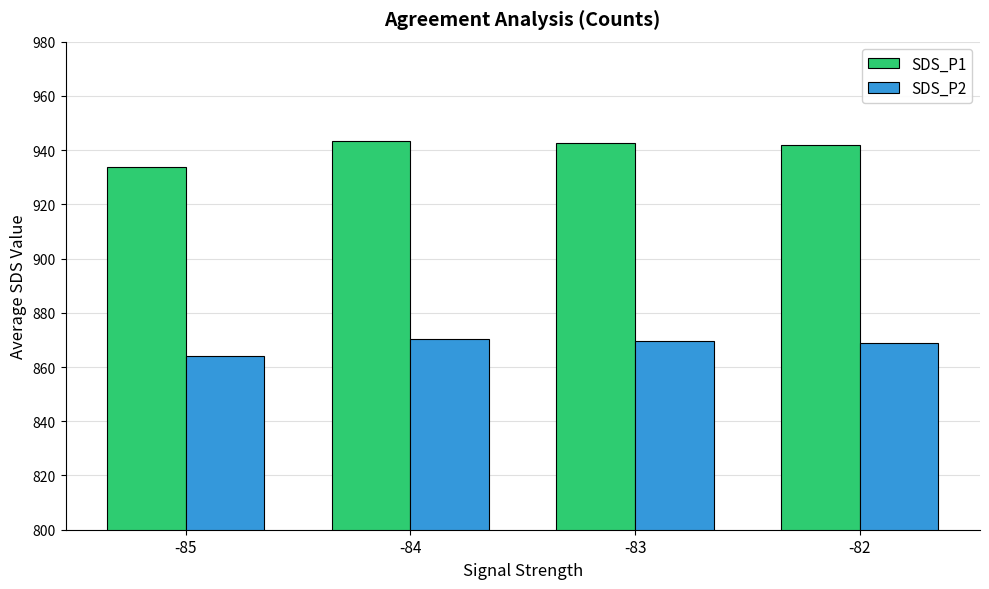

What is the sum of all SDS_P2 values?

3472.3